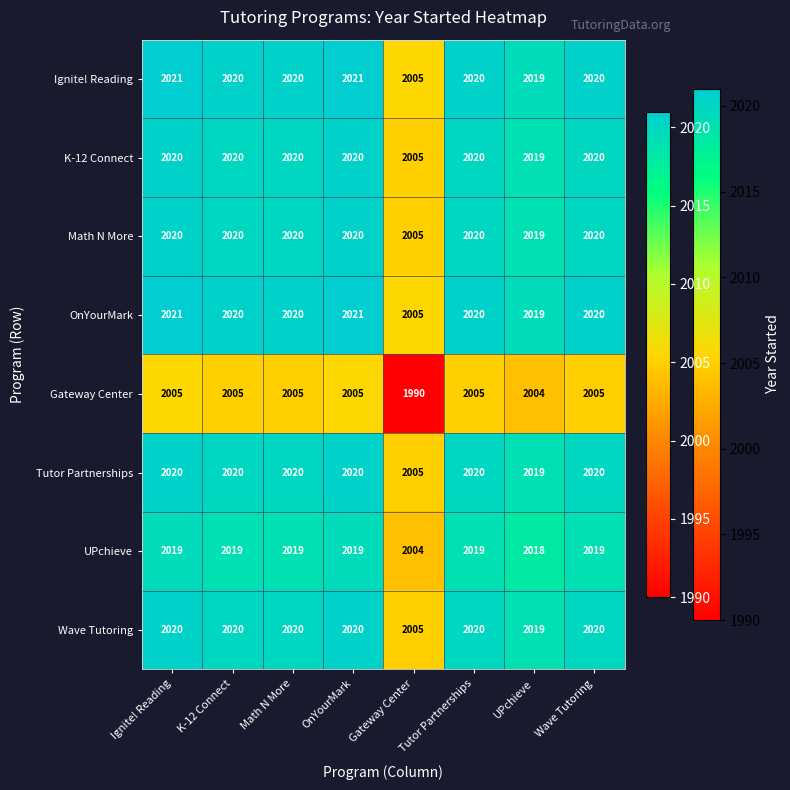

What is the total value across all series at OnYourMark?

16146